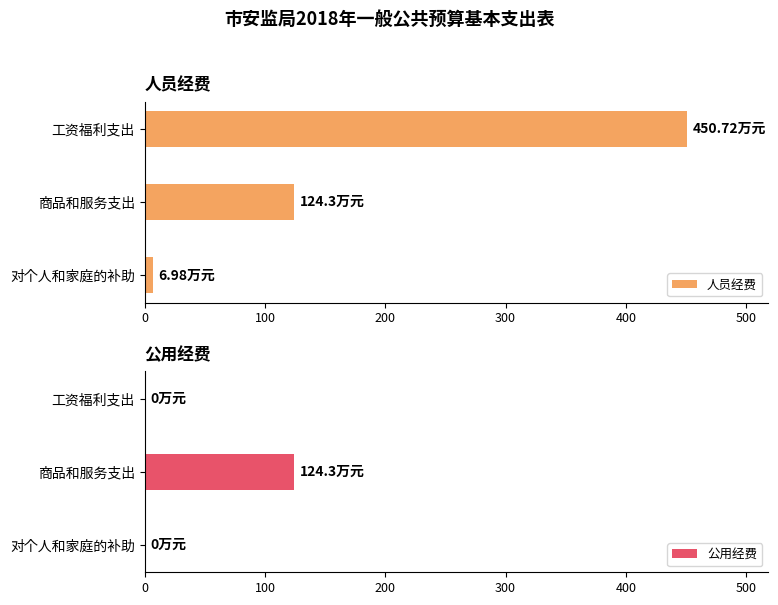

What is the value of the 人员经费 bar at the 2nd from the left?

124.3